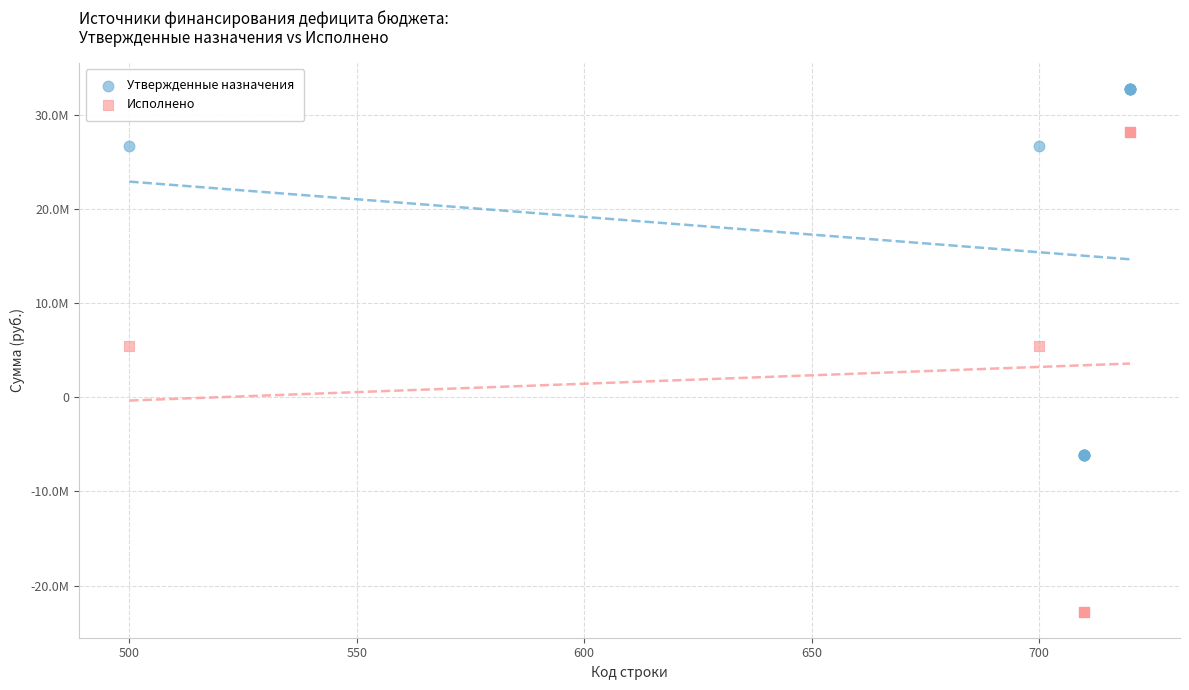

What are all the series names shown in the legend?

Утвержденные назначения, Исполнено